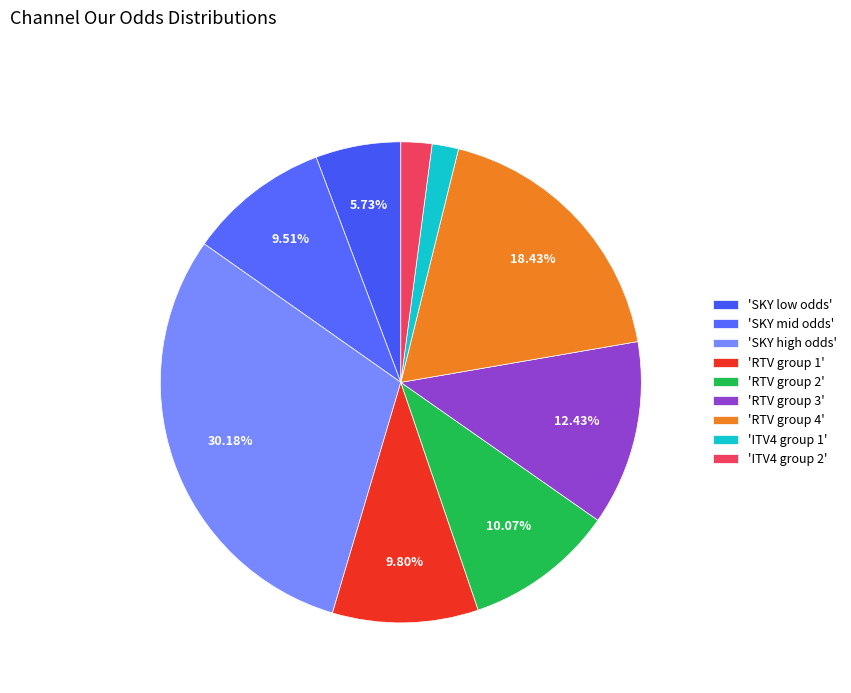

How many slices are in this pie chart?

9